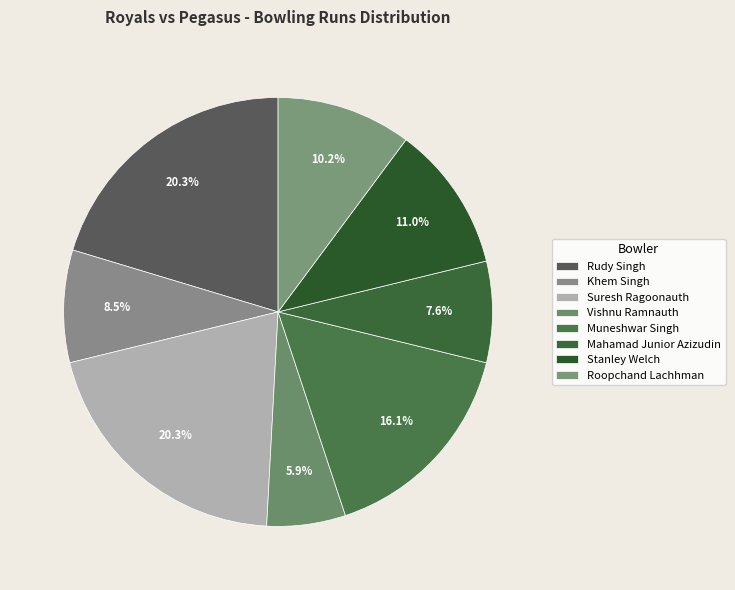

What is the ratio of the value at Rudy Singh to the value at Vishnu Ramnauth?

3.4